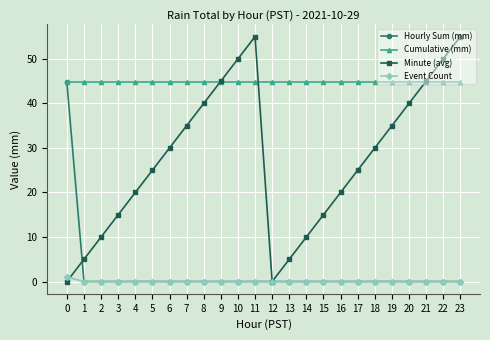

What is the total value across all series at 13?

49.7